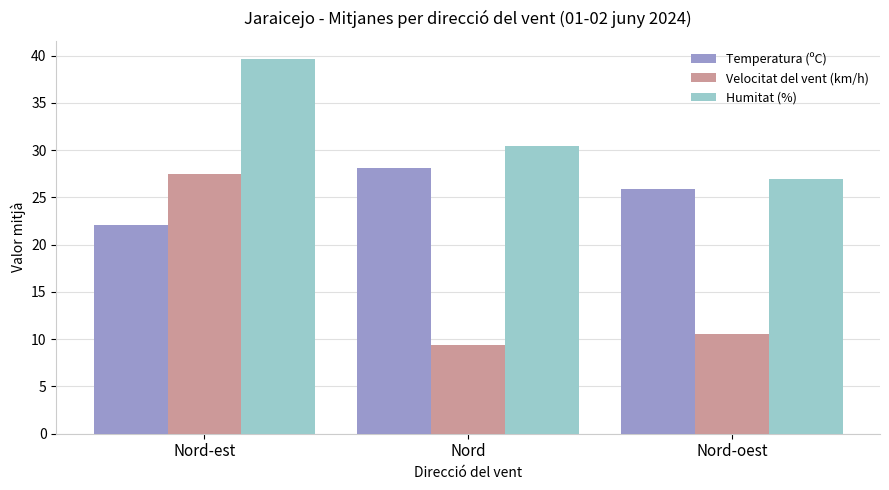

What is the spread (max minus min) of values at Nord?

21.0